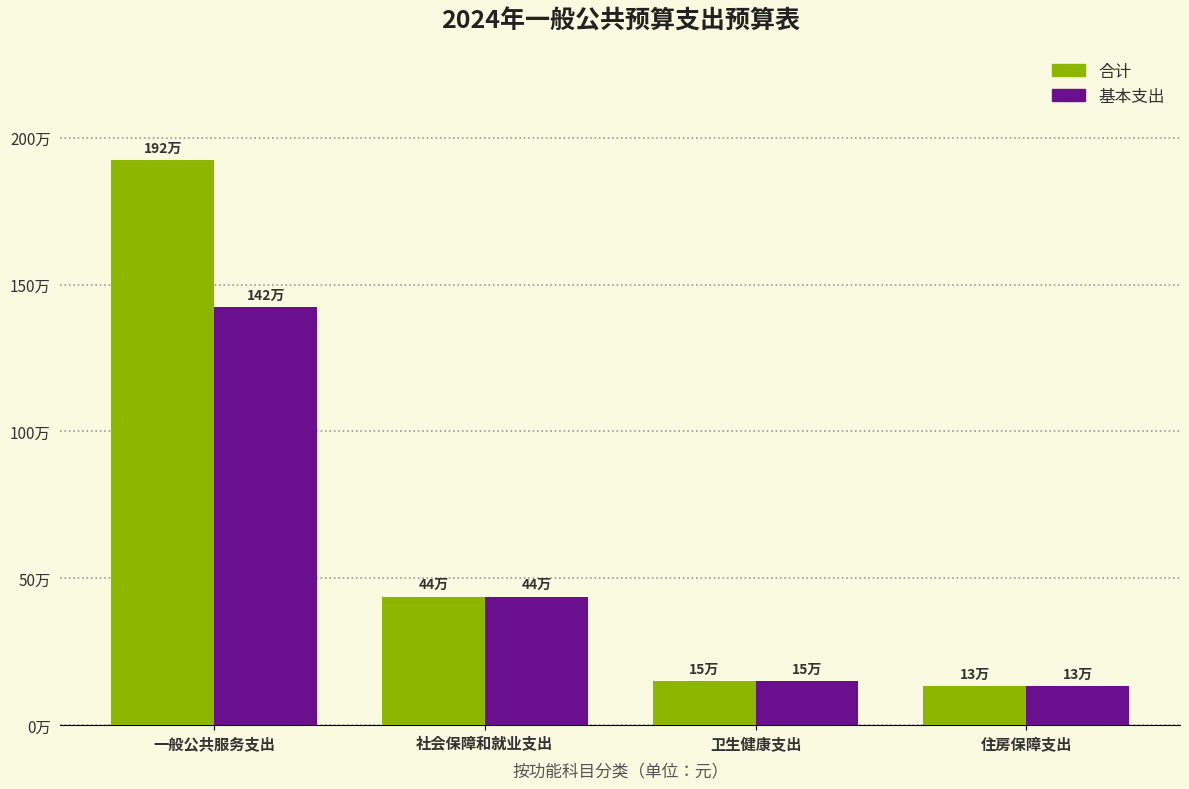

What is the label of the 4th bar from the left?

住房保障支出